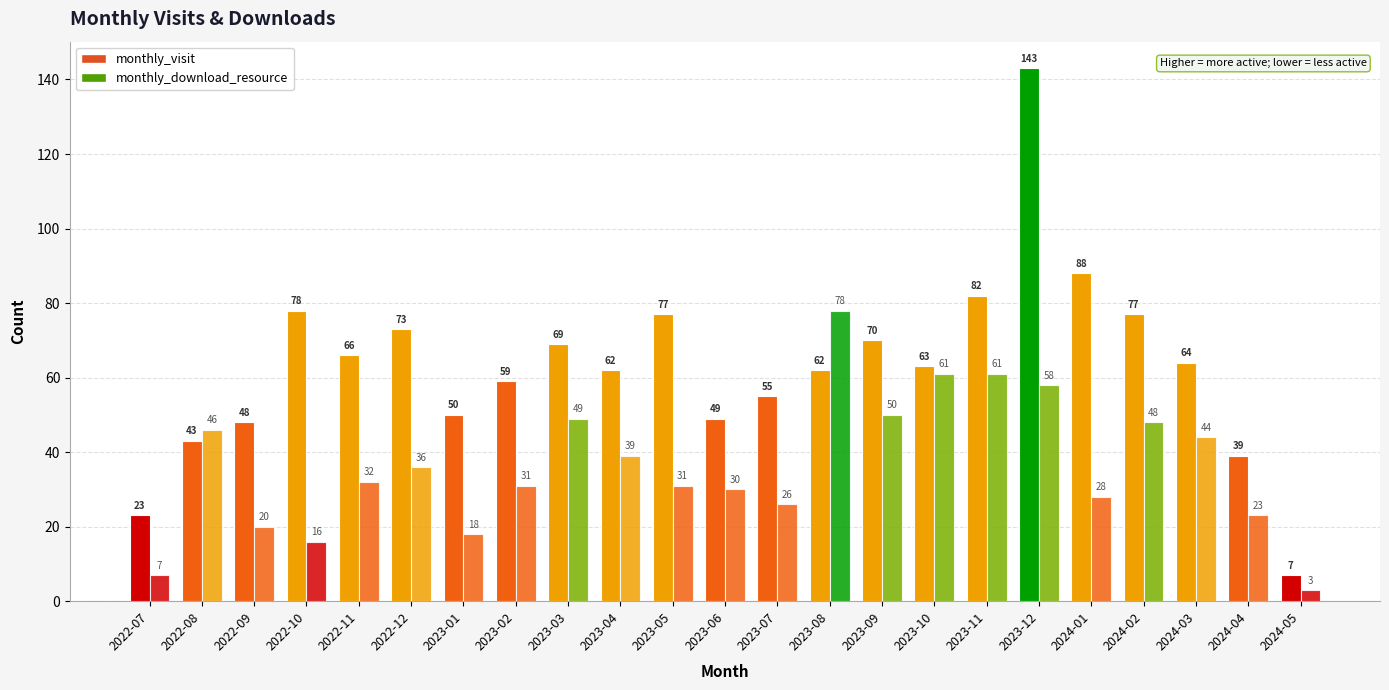

What is the difference between the monthly_visit values at 2024-02 and 2023-10?

14